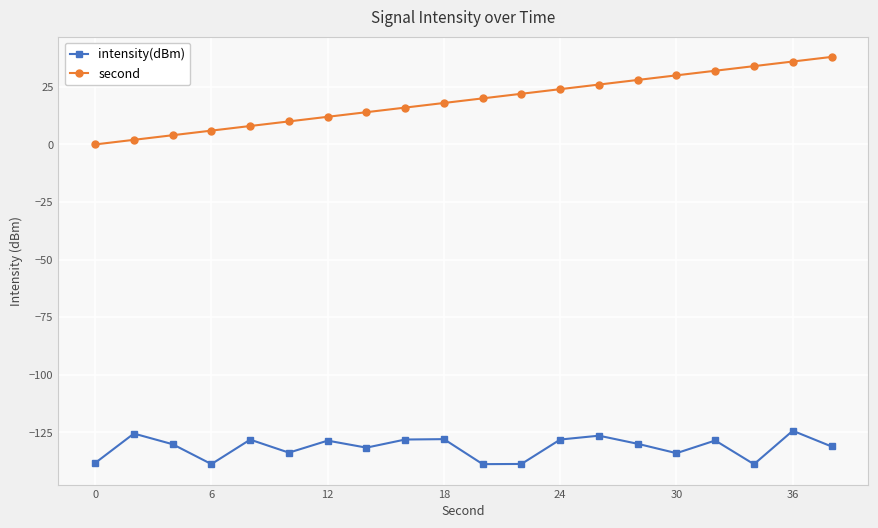

True or false: second and intensity(dBm) intersect in this chart.

False